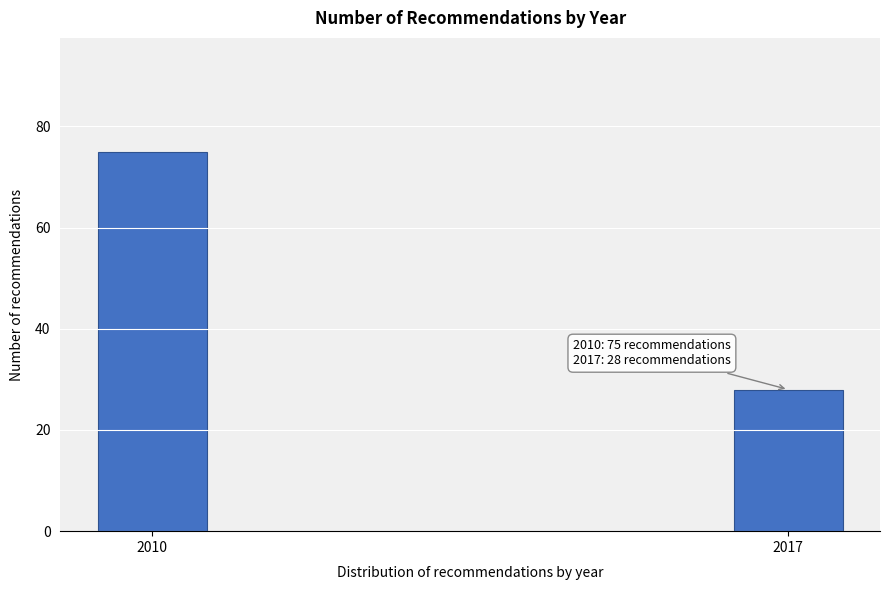

Reading right to left, what are all the values shown in this chart?

28	75